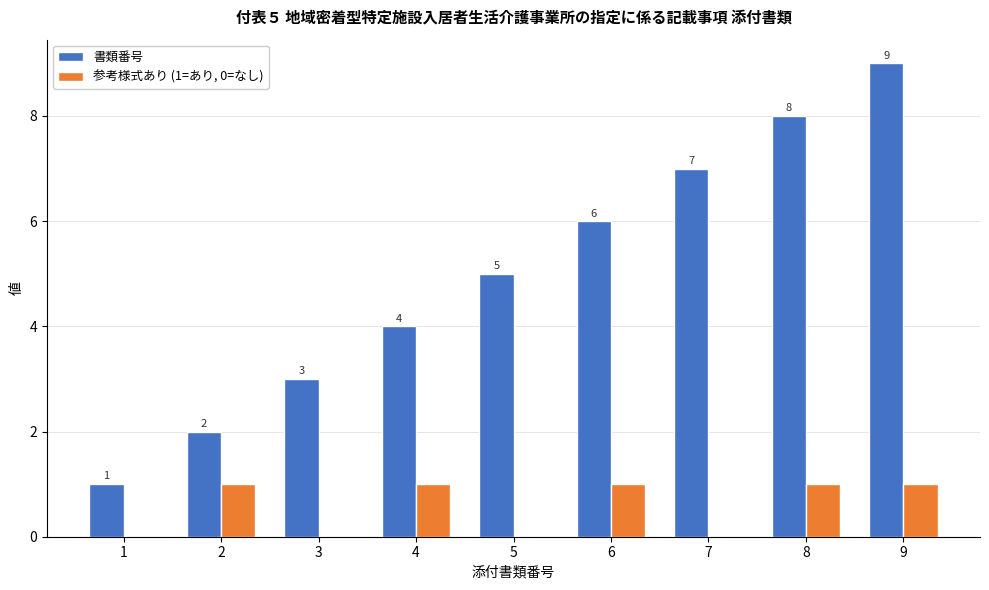

The 書類番号 series shows 10 at 7. True or false?

False